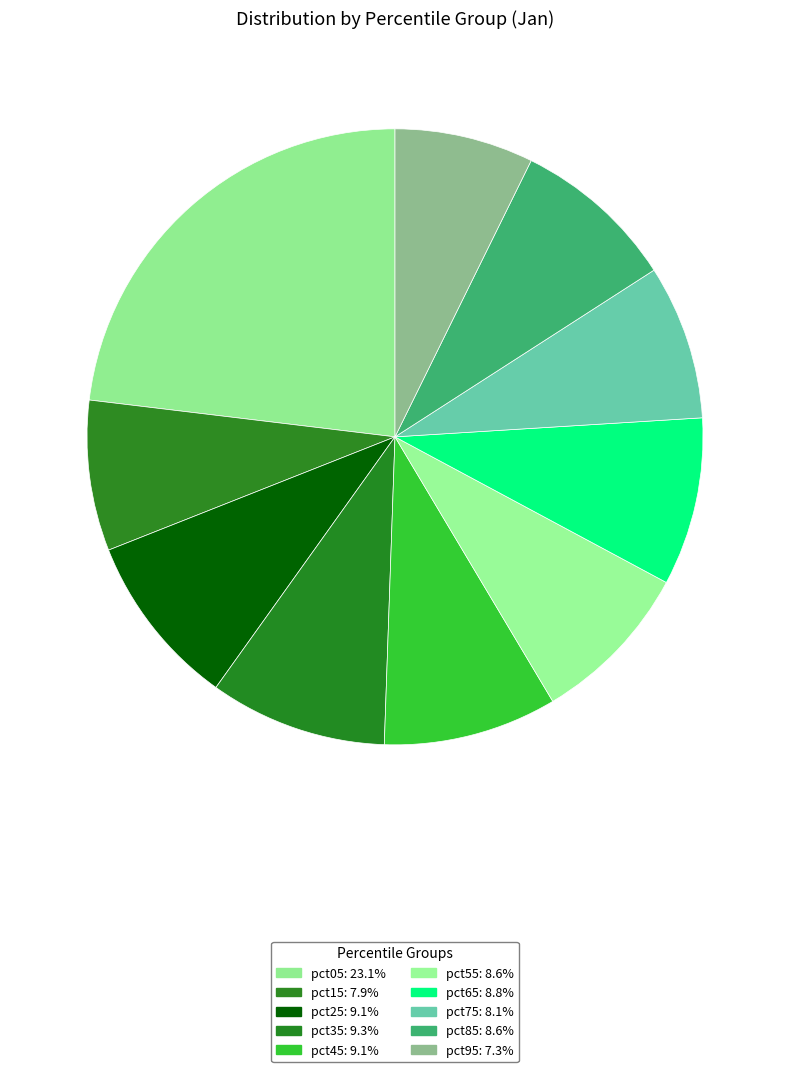

Combined, what portion of the pie is pct55 and pct35?

17.9%